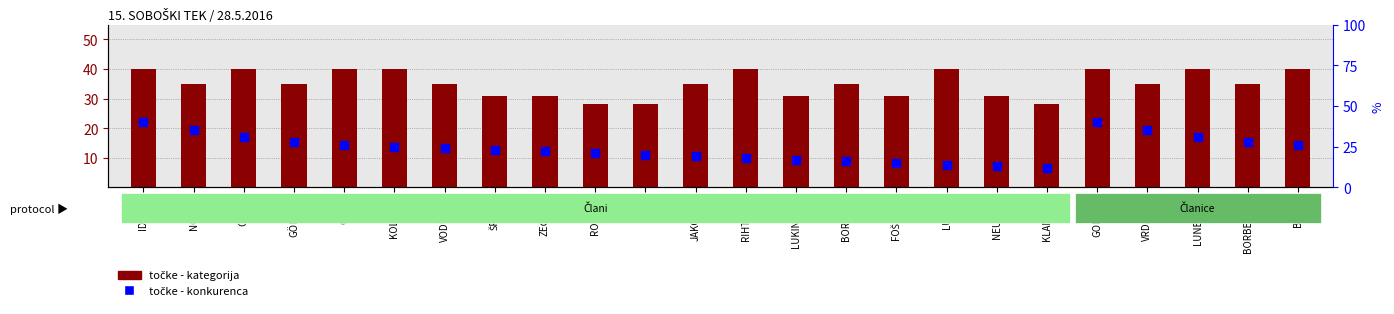

Which series reaches the minimum Y coordinate?

točke - konkurenca